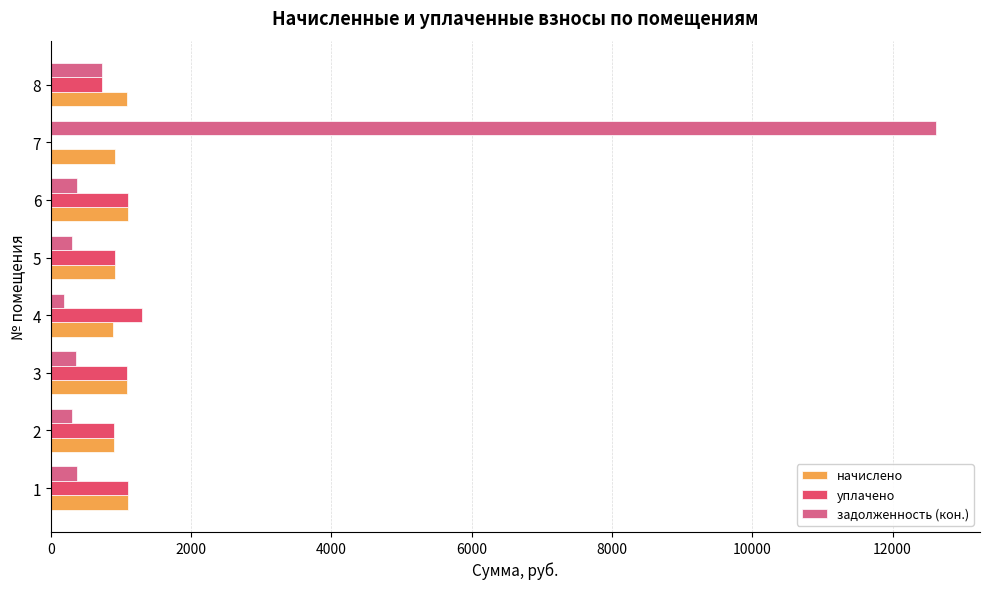

Which series has the largest total across all categories?

задолженность (кон.)